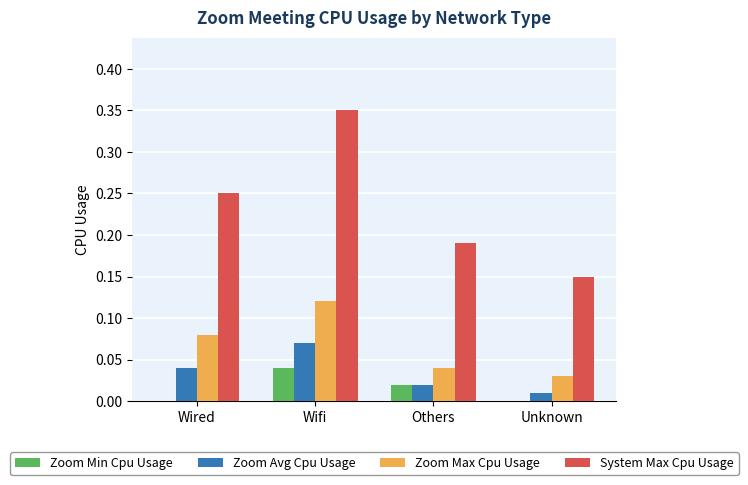

The value of System Max Cpu Usage at Others is 0.3. True or false?

False